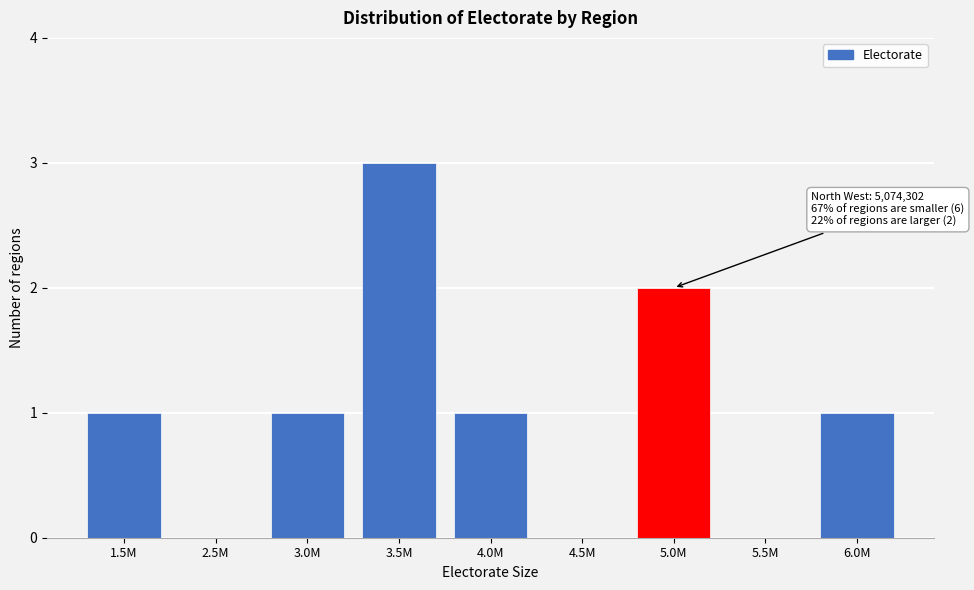

Reading left to right, list all the values displayed in this chart.

1.5M=1	2.5M=0	3.0M=1	3.5M=3	4.0M=1	4.5M=0	5.0M=2	5.5M=0	6.0M=1